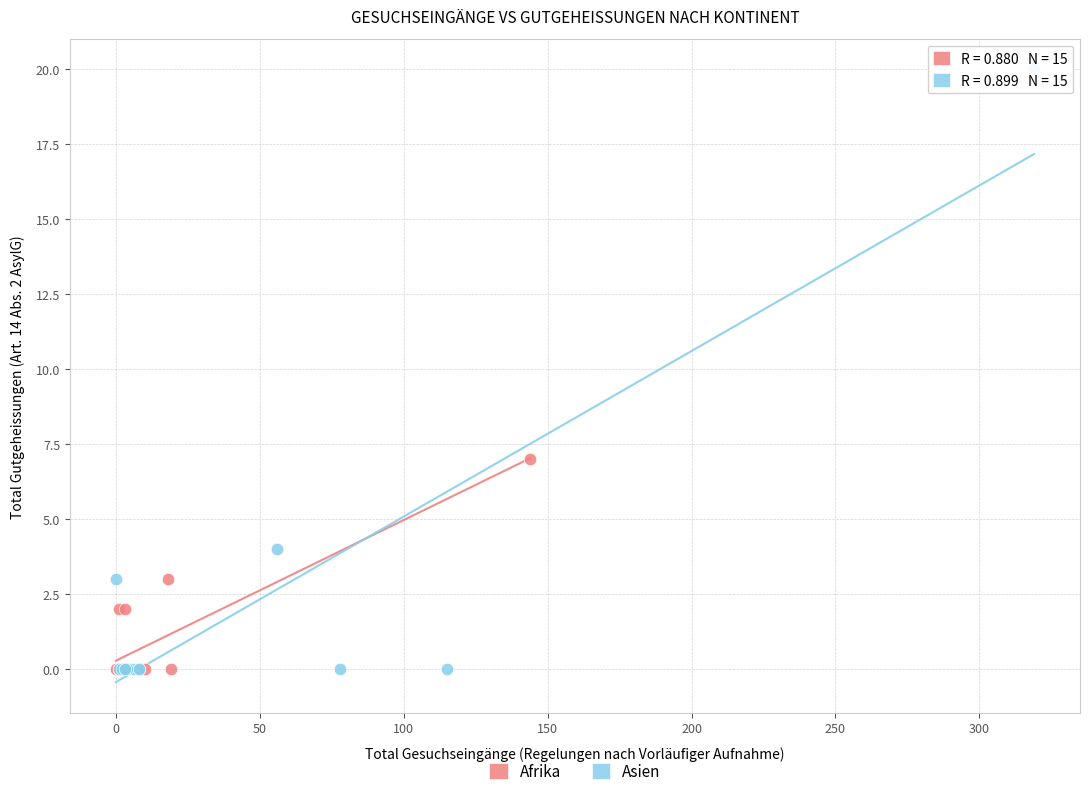

Which series has the largest Y range (max minus min)?

Asien